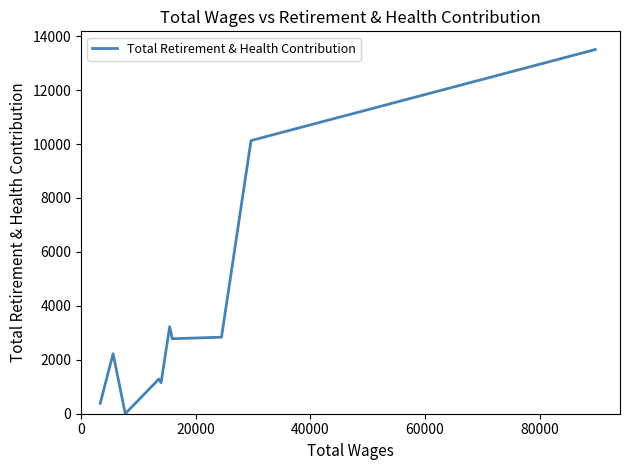

What is the greatest value displayed?

13504